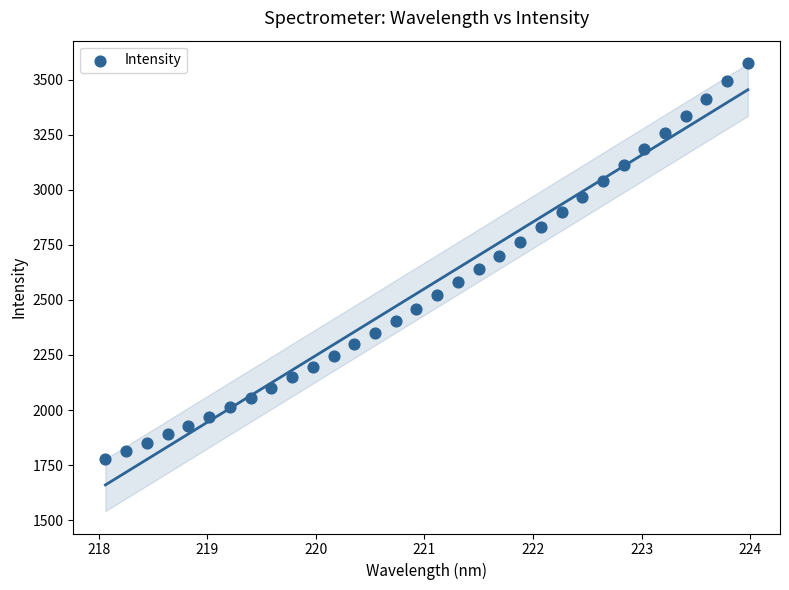

What is the range of Y values (max minus min)?

1797.8